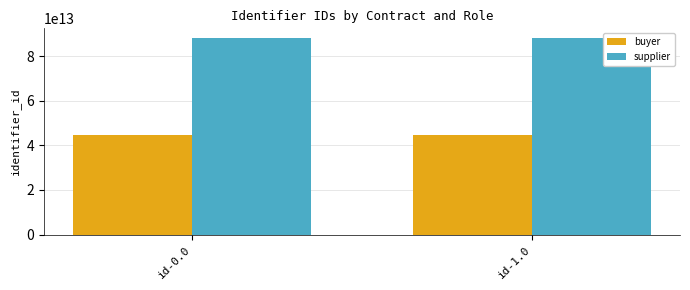

Is the value of buyer at id-1.0 greater than the value of supplier at id-1.0?

No